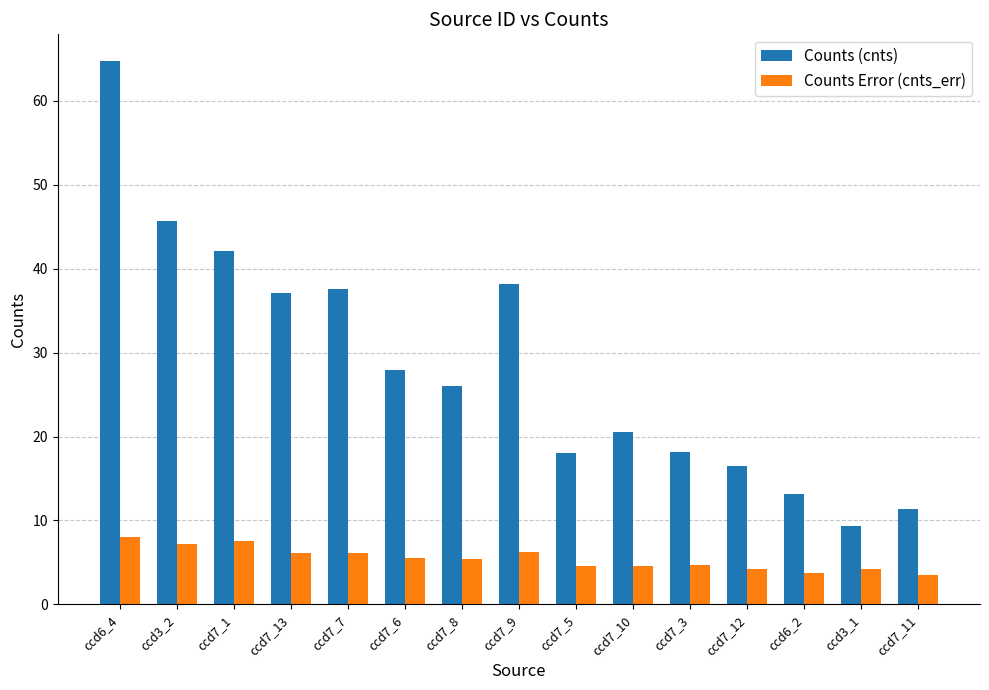

Rank the series by their average value, from highest to lowest.

Counts (cnts), Counts Error (cnts_err)